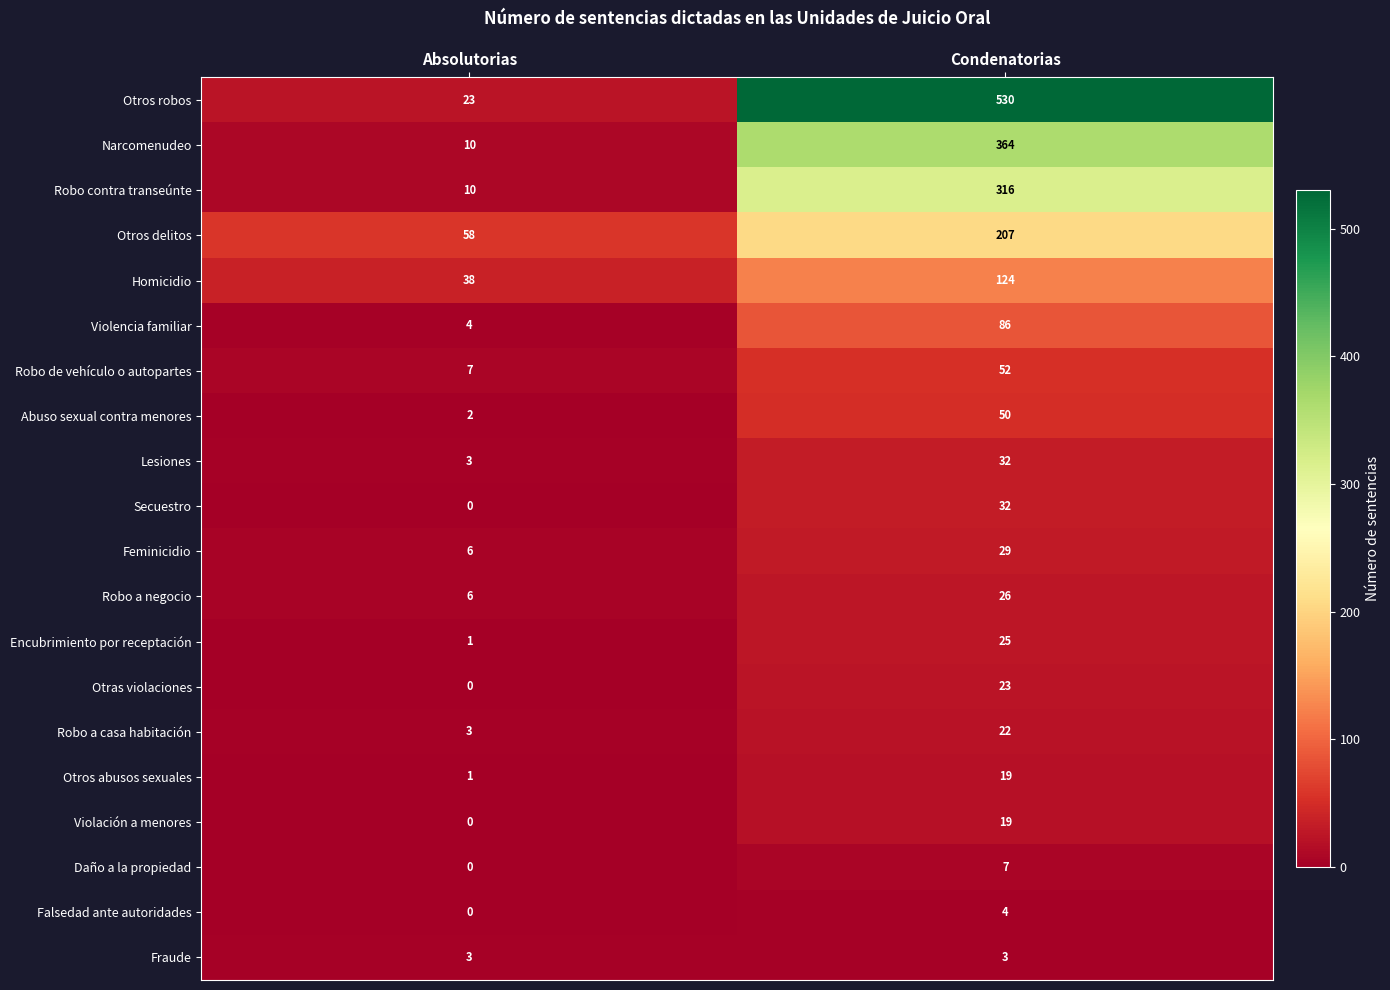

Which series has the widest spread of values?

Otros robos